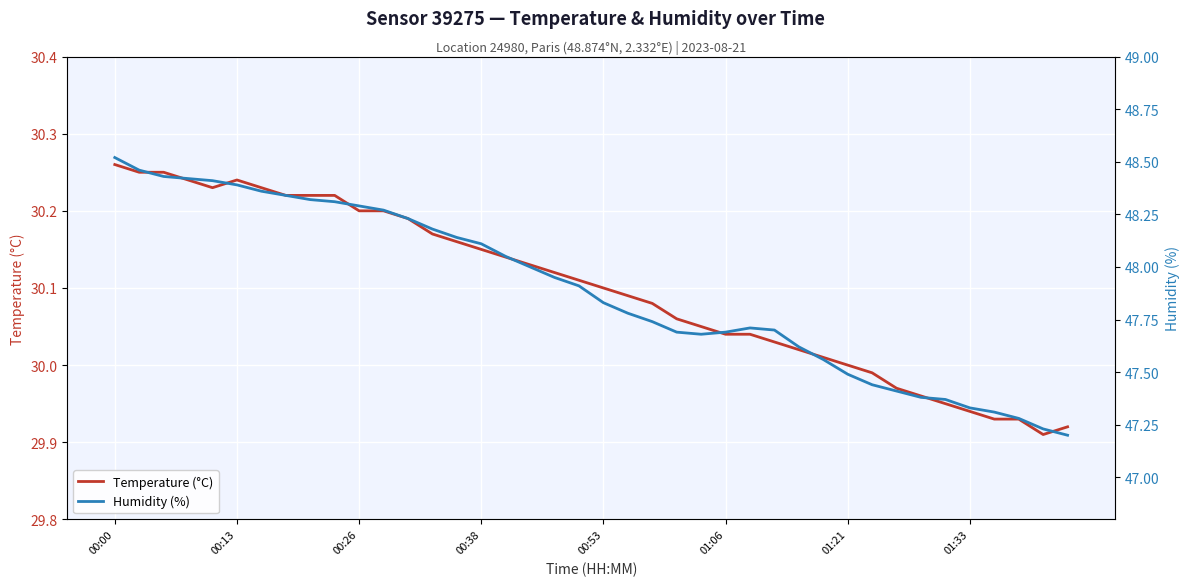

What is the average value of the Temperature (°C) series?

30.1